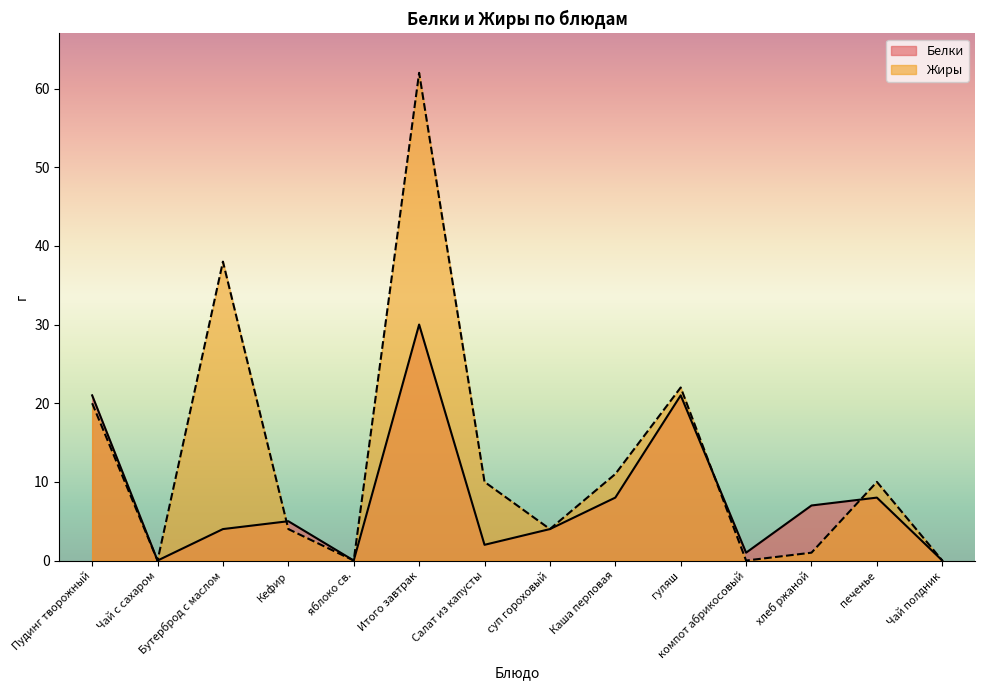

What is the highest value of the Белки series?

30